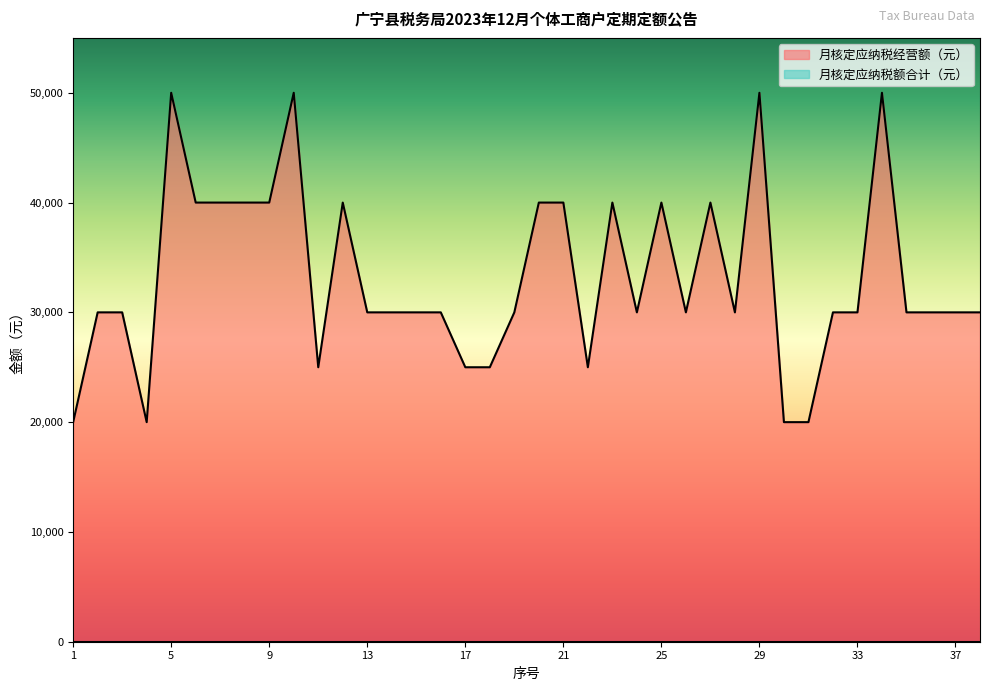

Does the chart display data point markers on the line(s)?

No